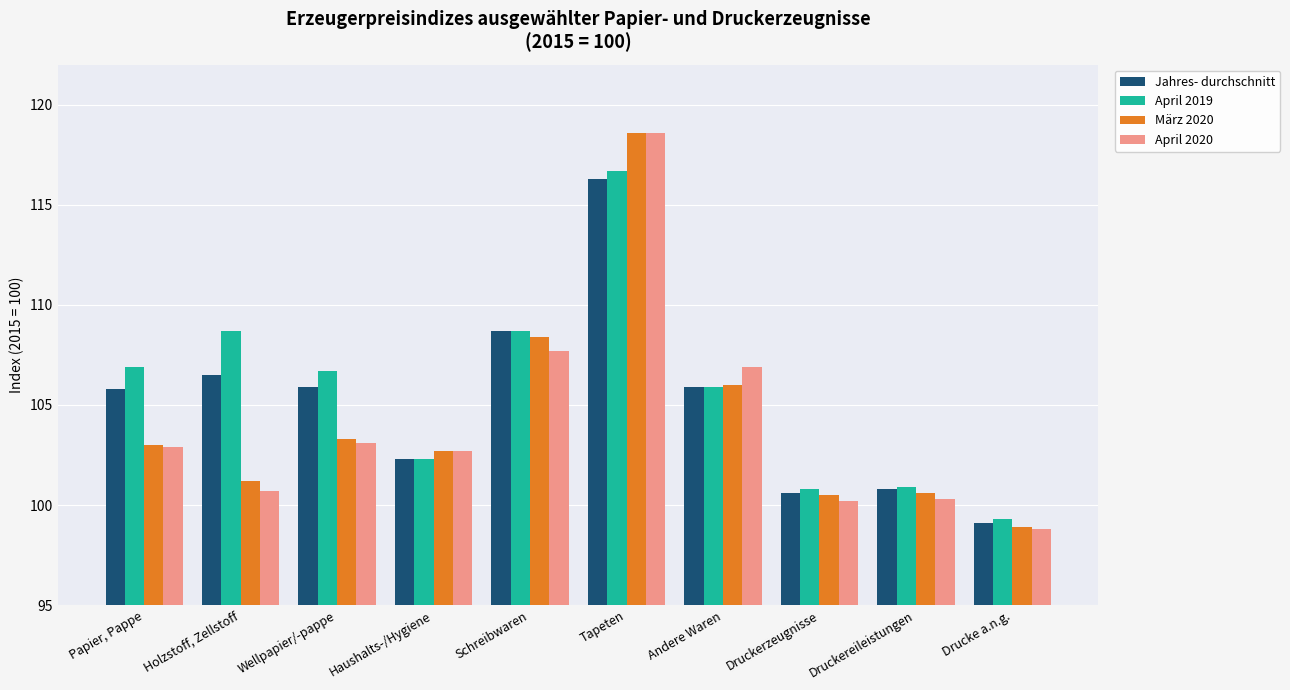

Is the value of März 2020 at Tapeten greater than the value of Jahres- durchschnitt at Papier, Pappe?

Yes